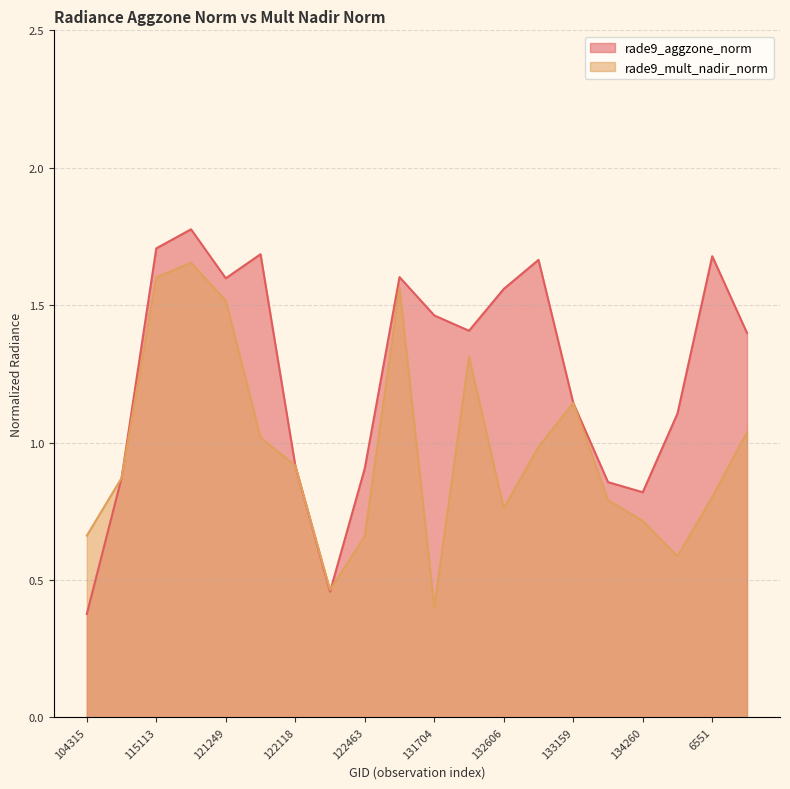

What is the highest value of the rade9_aggzone_norm series?

1.8